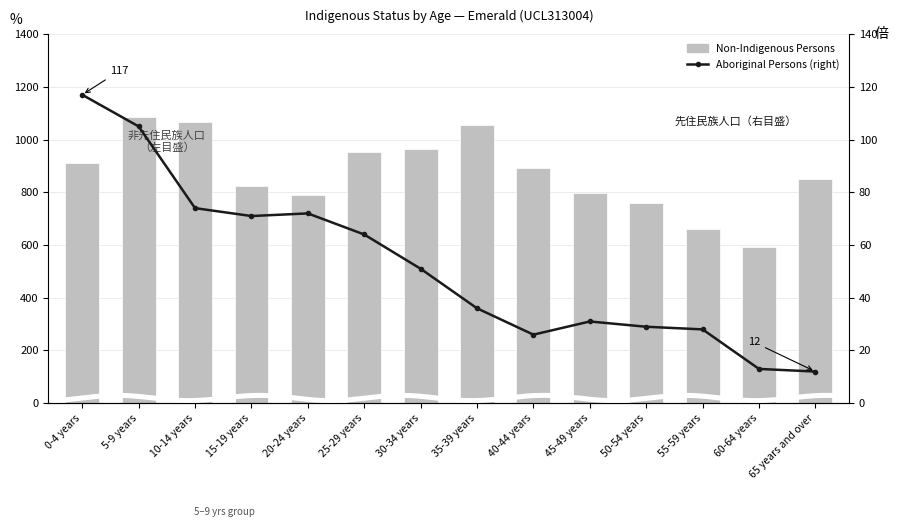

What is the sum of all Aboriginal Persons (right) values?

729